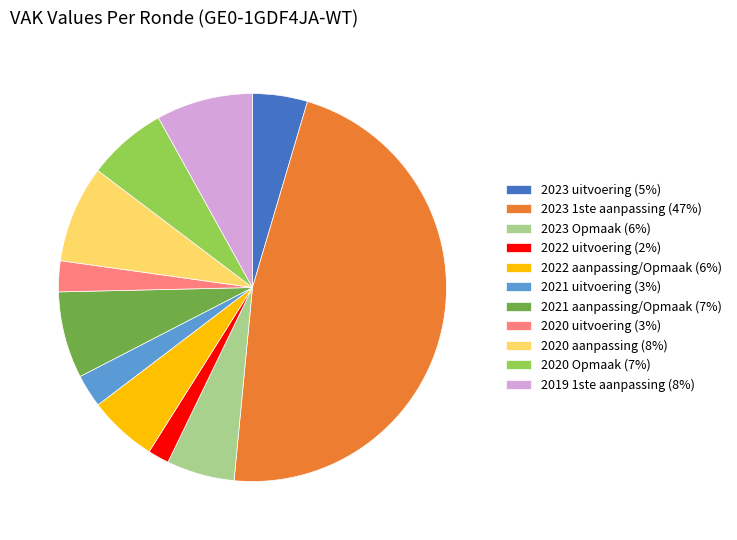

How many segments does this pie chart have?

11